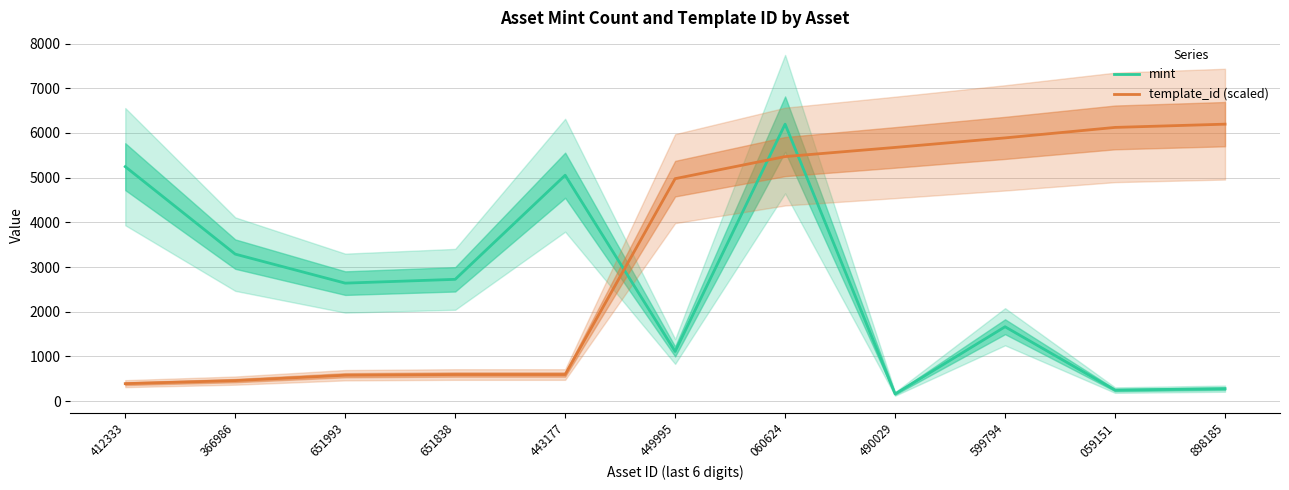

What is the maximum value shown in the chart?

6196.0